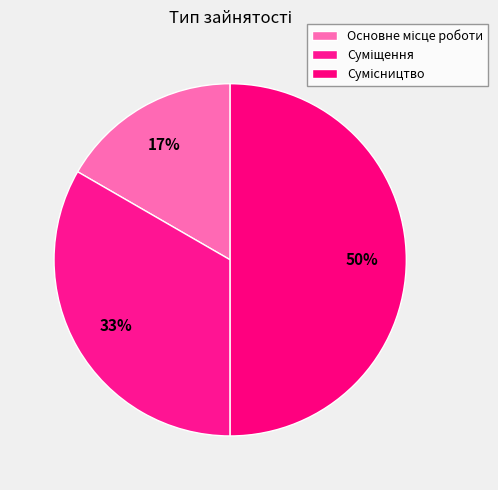

Which has a higher value, Основне місце роботи or Суміщення?

Суміщення